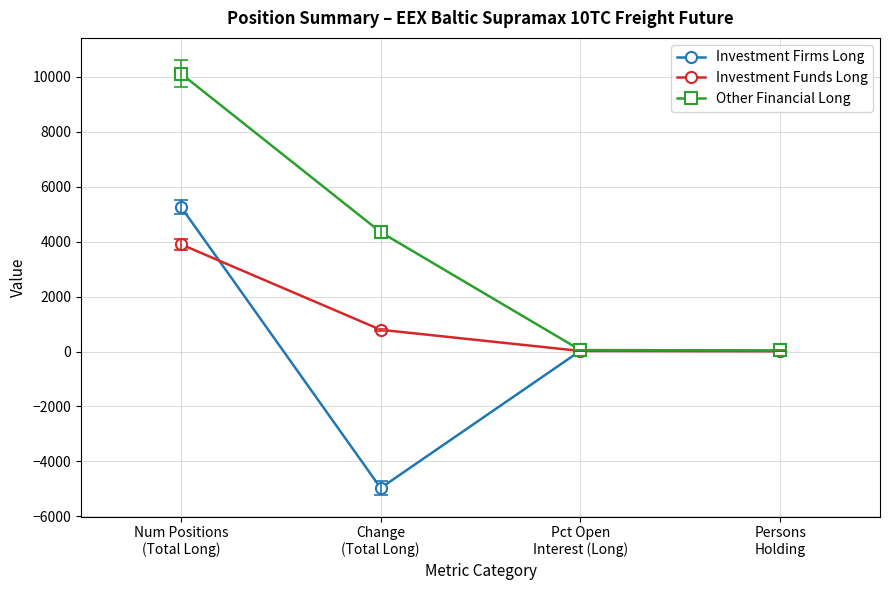

Which series has the largest total across all categories?

Other Financial Long